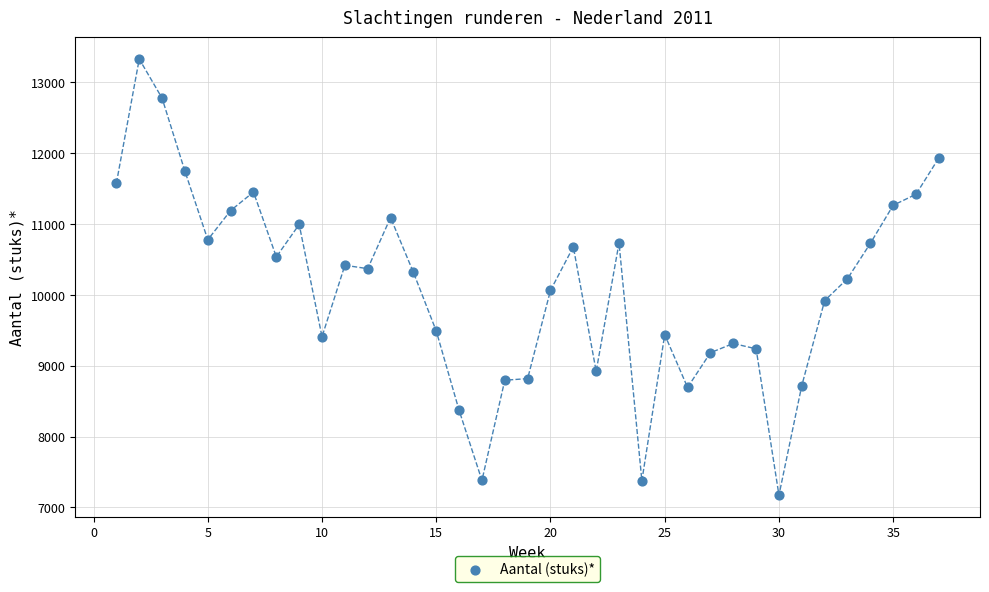

What is the range of X values (max minus min)?

36.0